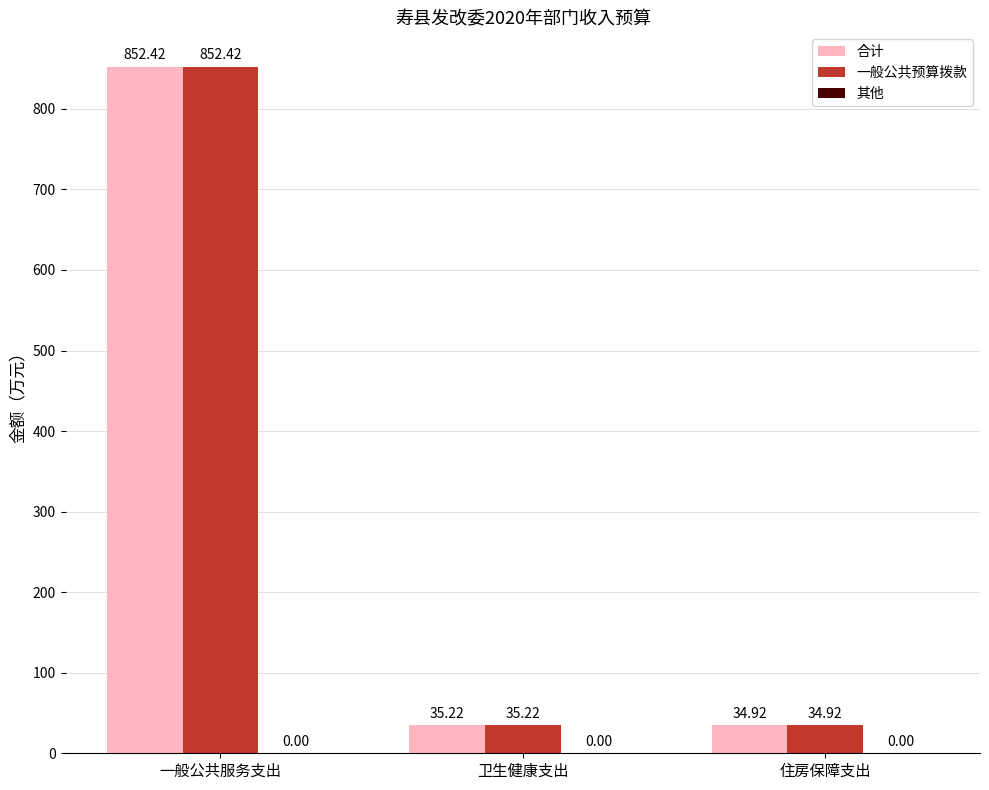

At which category is the sum across all series the highest?

一般公共服务支出